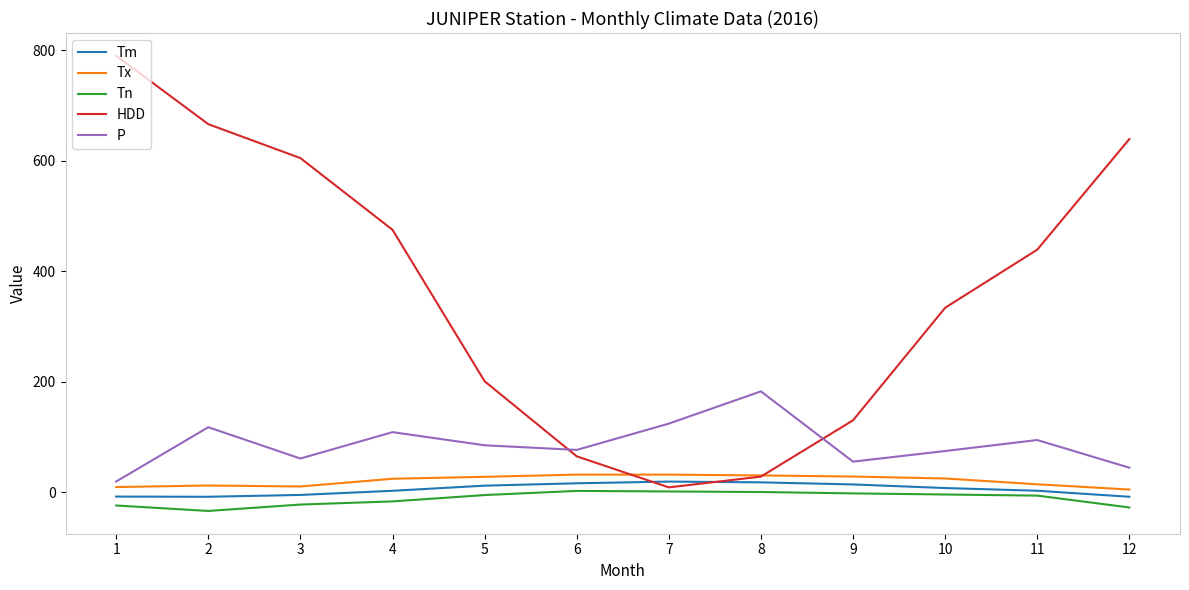

Between 1 and 10, which series saw the biggest shift?

HDD